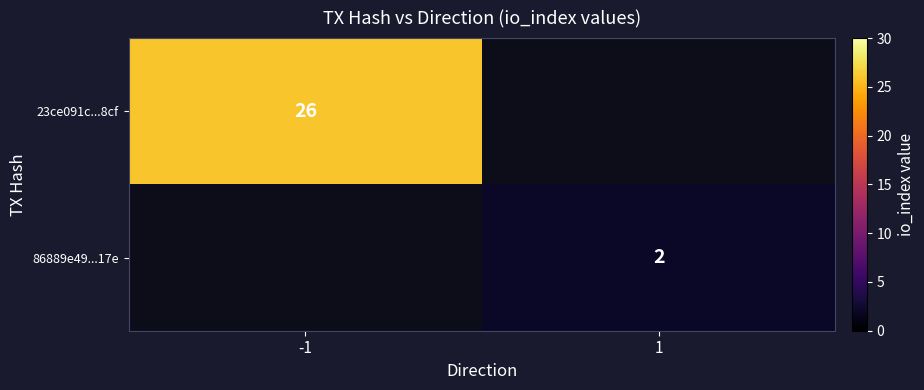

True or false: 86889e49...17e has a value of 1 at 1.

False